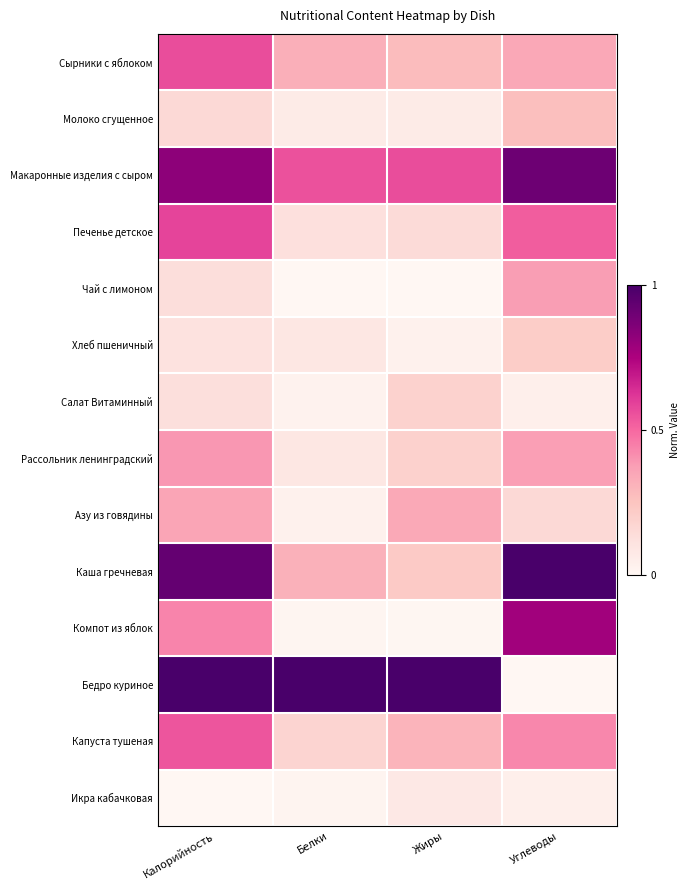

How many categories are shown in the chart?

4